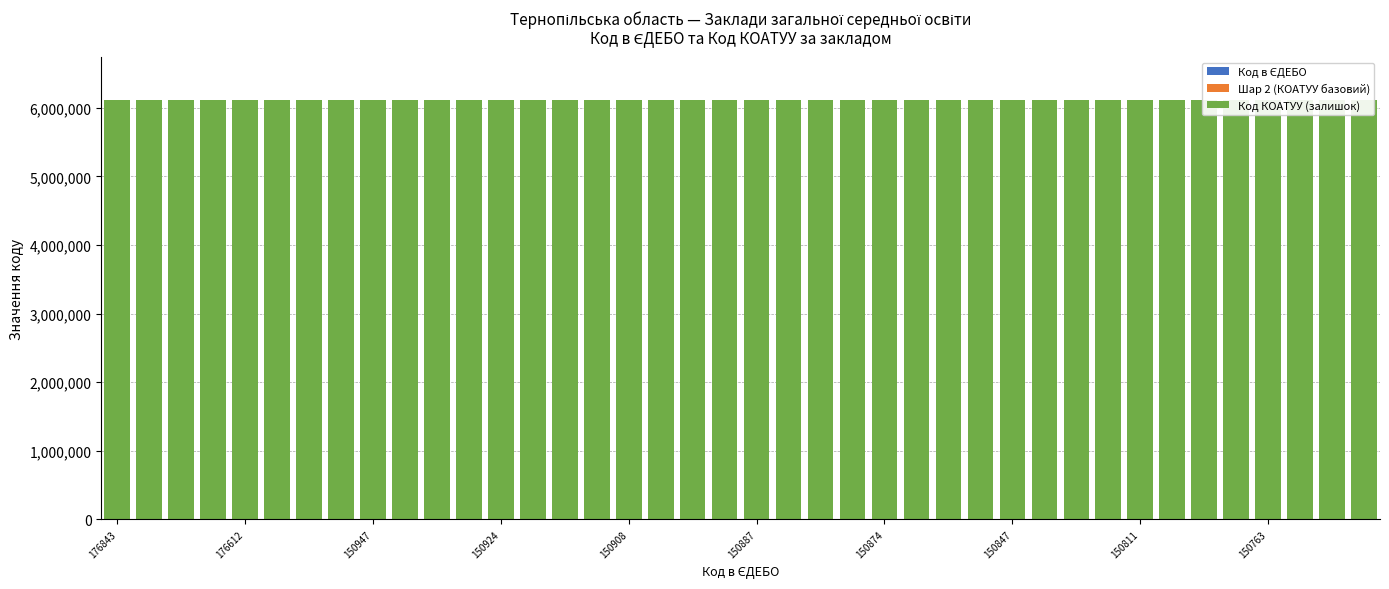

What is the sum of all Шар 2 (КОАТУУ базовий) values?

400000.0